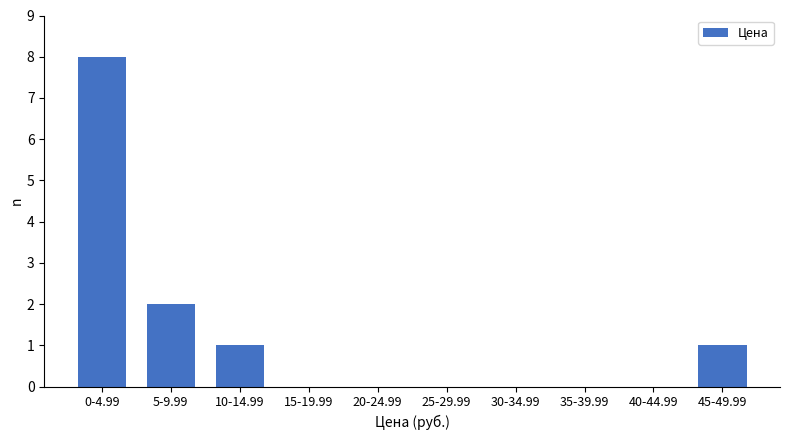

Reading left to right, list all the values displayed in this chart.

0-4.99=8	5-9.99=2	10-14.99=1	15-19.99=0	20-24.99=0	25-29.99=0	30-34.99=0	35-39.99=0	40-44.99=0	45-49.99=1